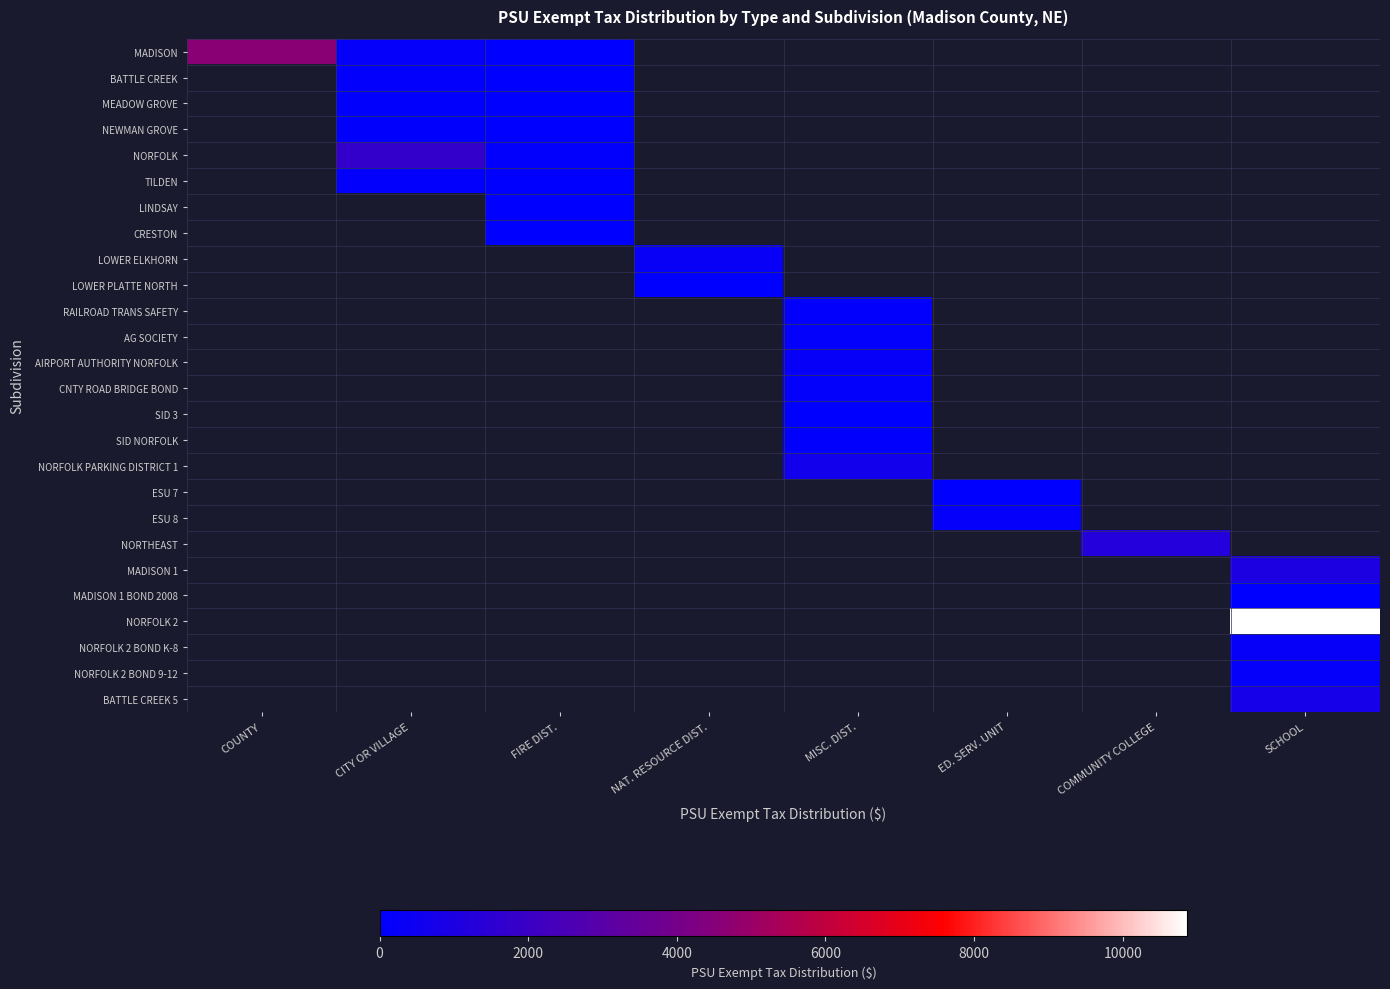

How many categories are shown in the chart?

8